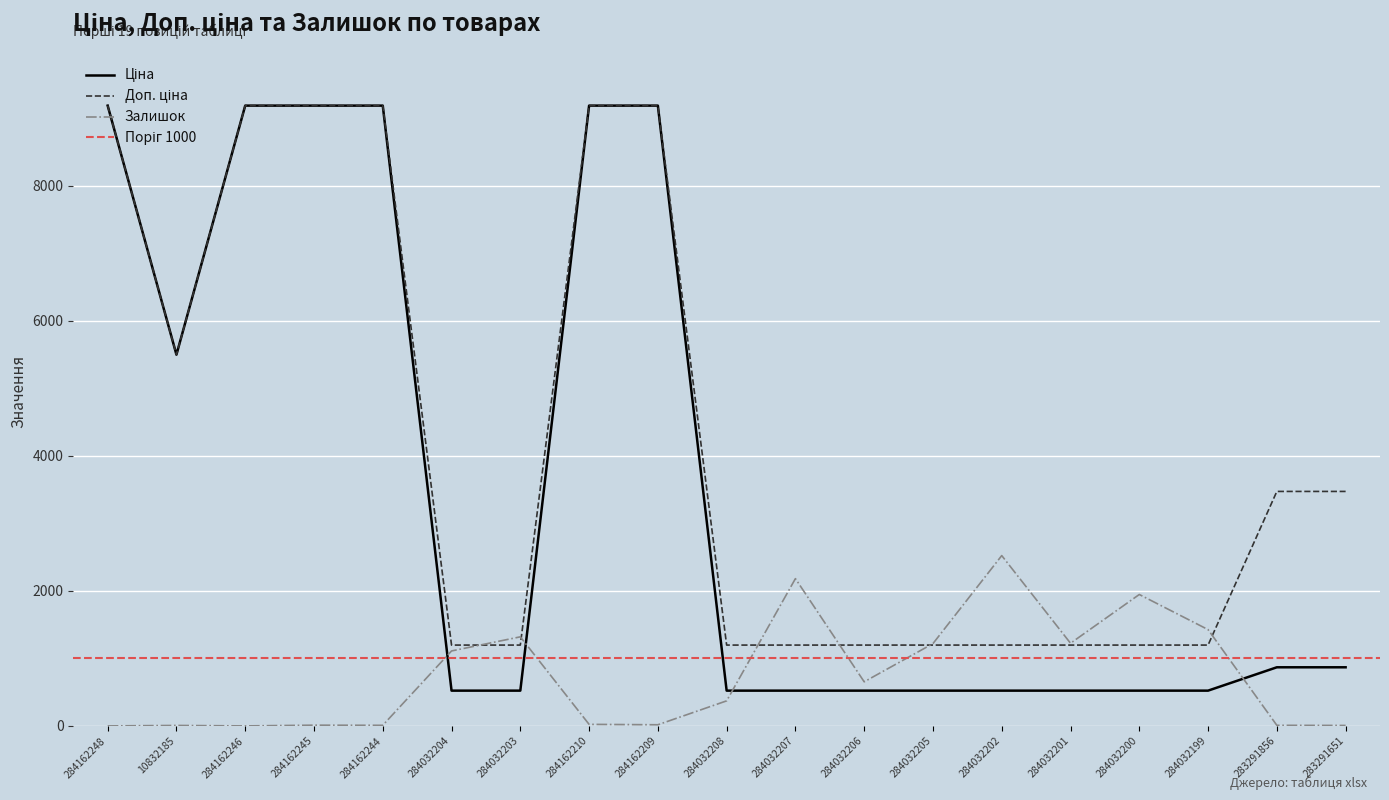

At which category does the chart reach its minimum across all series?

284162248